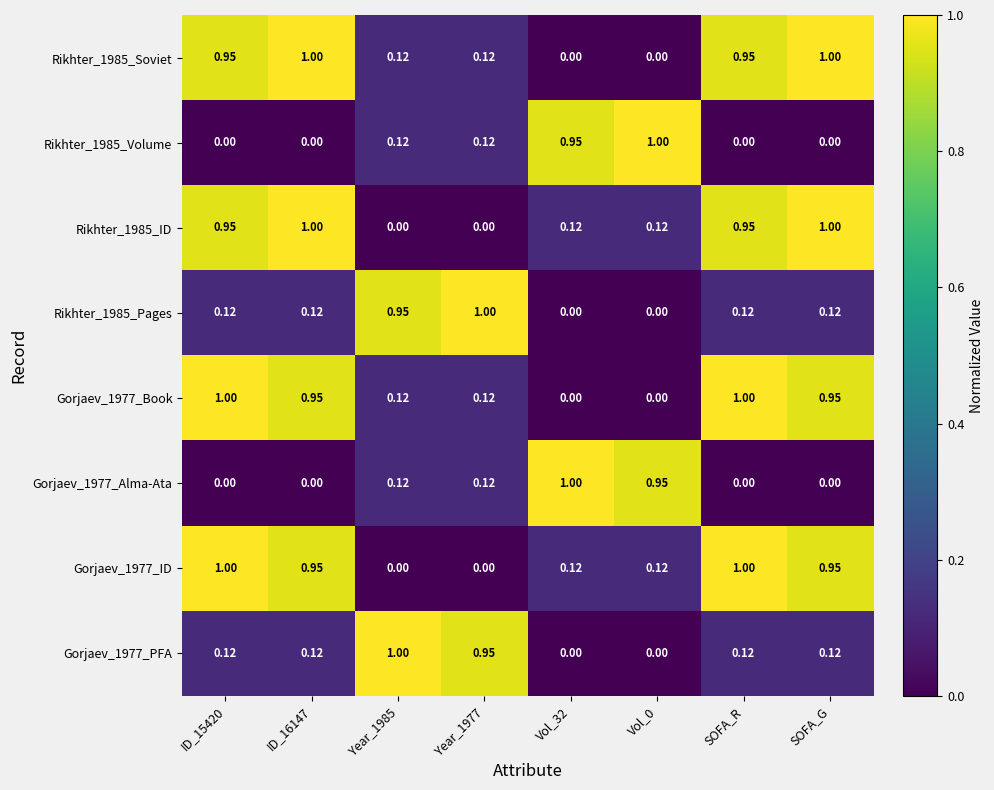

Is the value of Rikhter_1985_ID at Year_1985 greater than the value of Gorjaev_1977_Book at ID_15420?

No